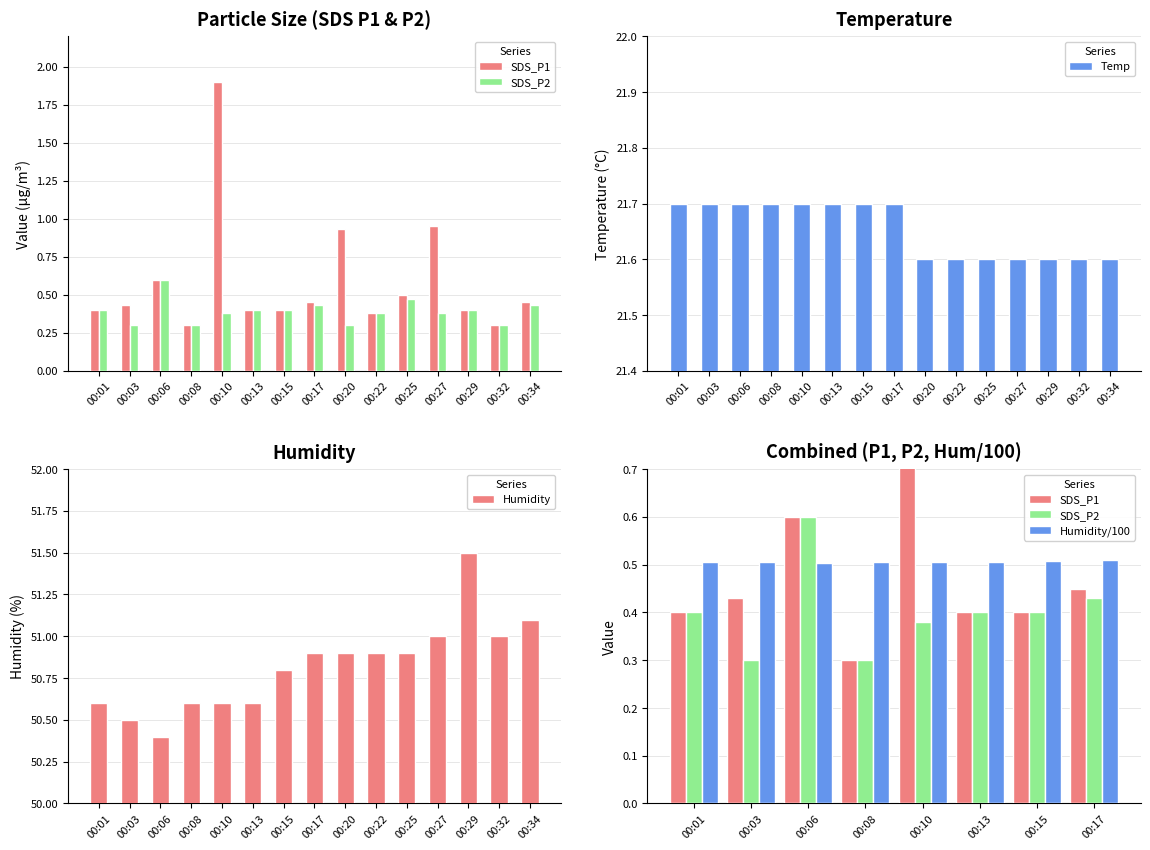

What is the minimum value for Temp?

21.6